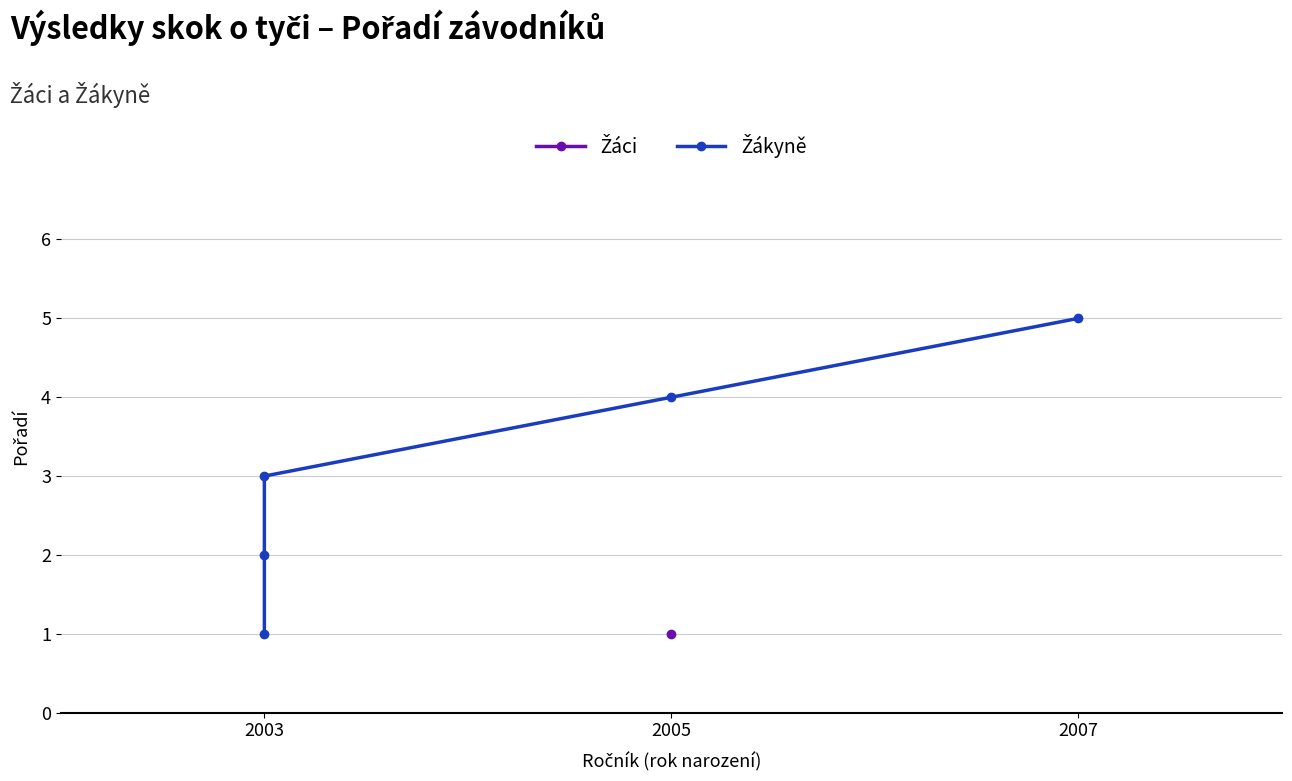

How many data points are above 3?

2